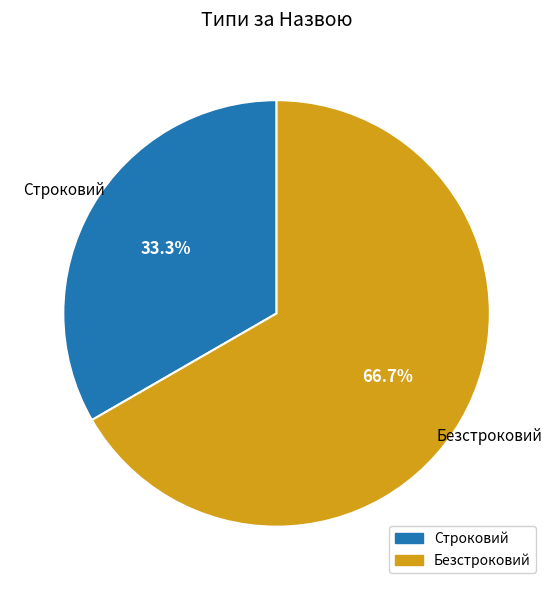

Which category accounts for the majority?

Безстроковий